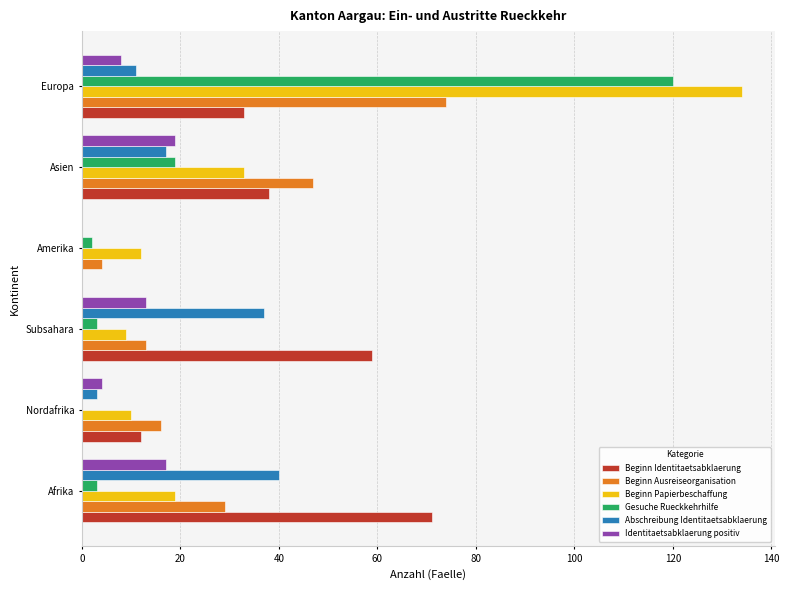

What is the sum of all Beginn Ausreiseorganisation values?

183